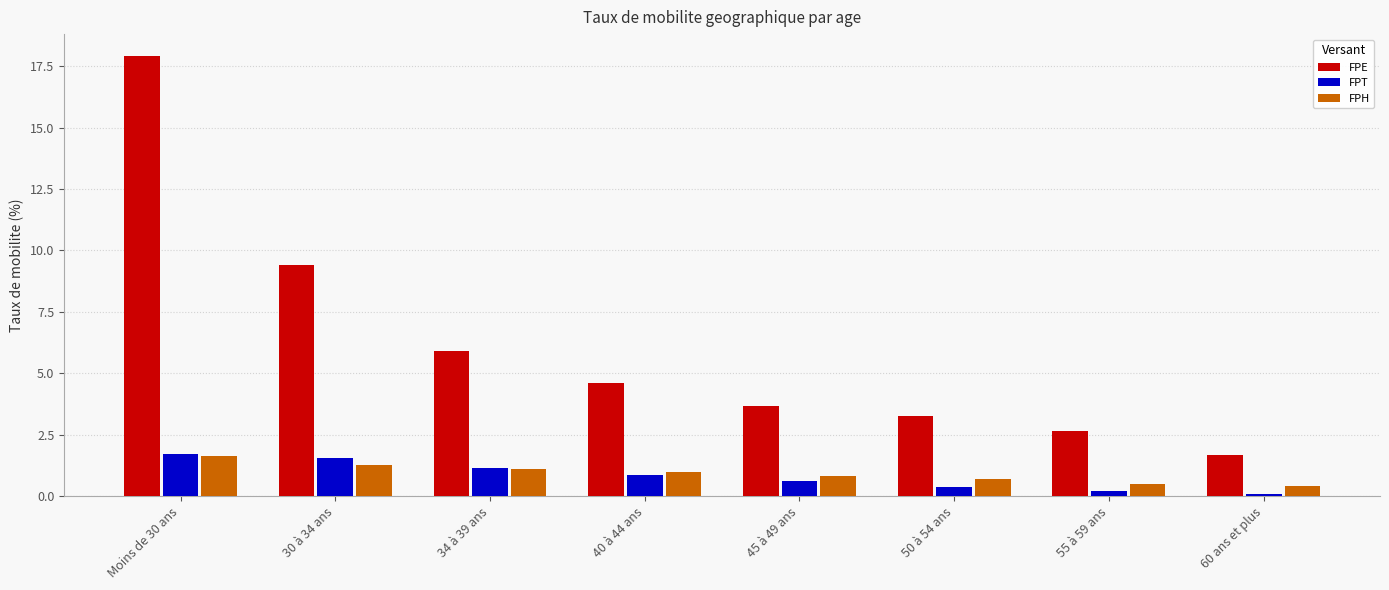

What is the maximum value shown in the chart?

17.9